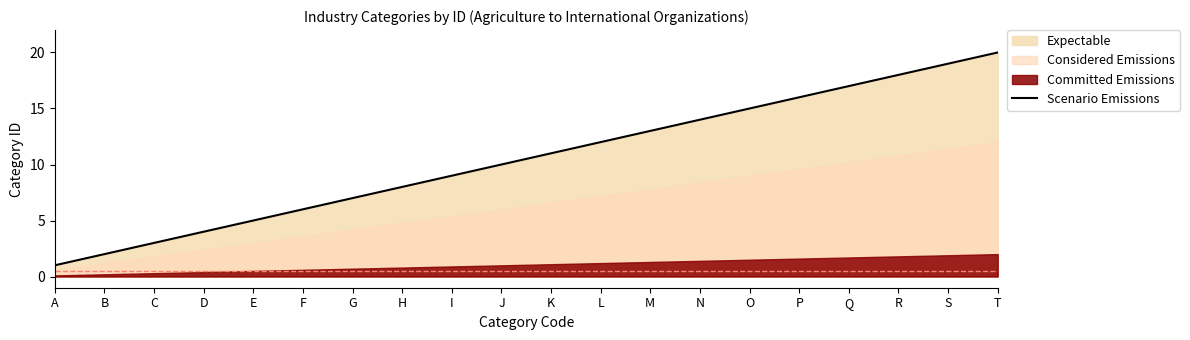

Reading right to left, what are all the values shown in this chart?

T=20	S=19	R=18	Q=17	P=16	O=15	N=14	M=13	L=12	K=11	J=10	I=9	H=8	G=7	F=6	E=5	D=4	C=3	B=2	A=1